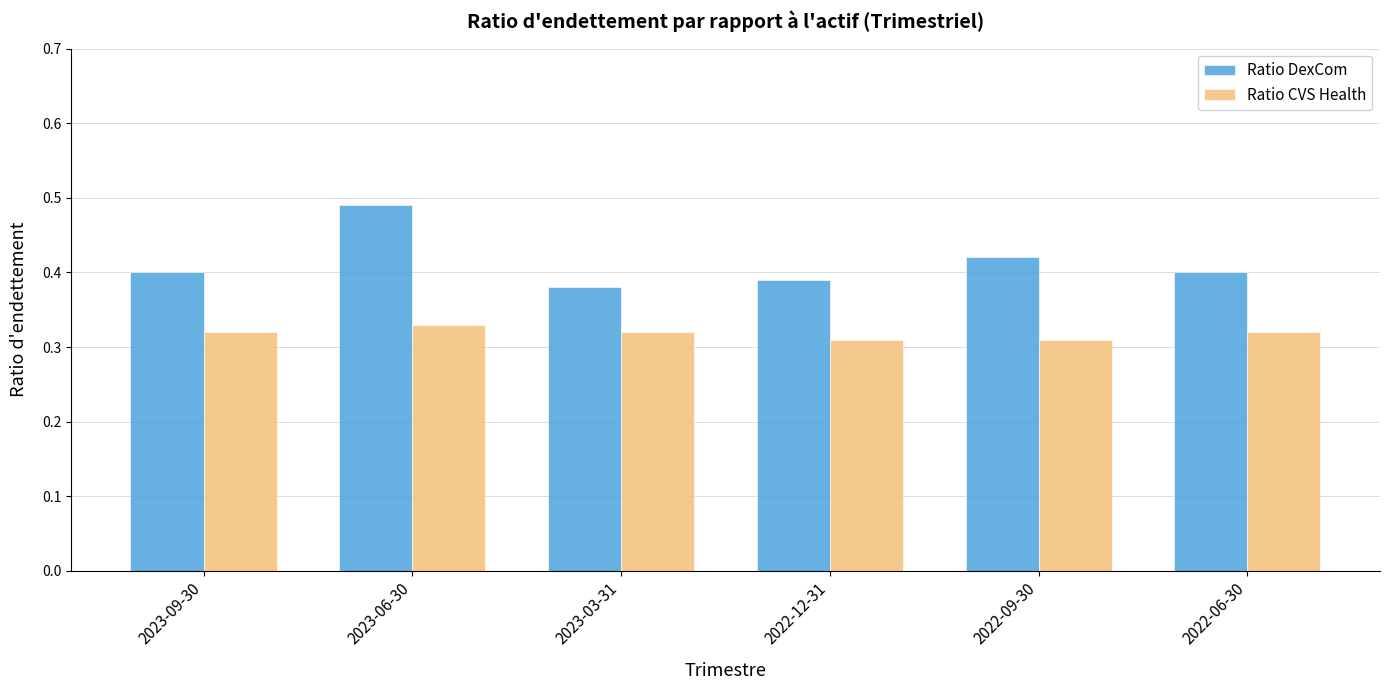

At which category is the sum across all series the highest?

2023-06-30